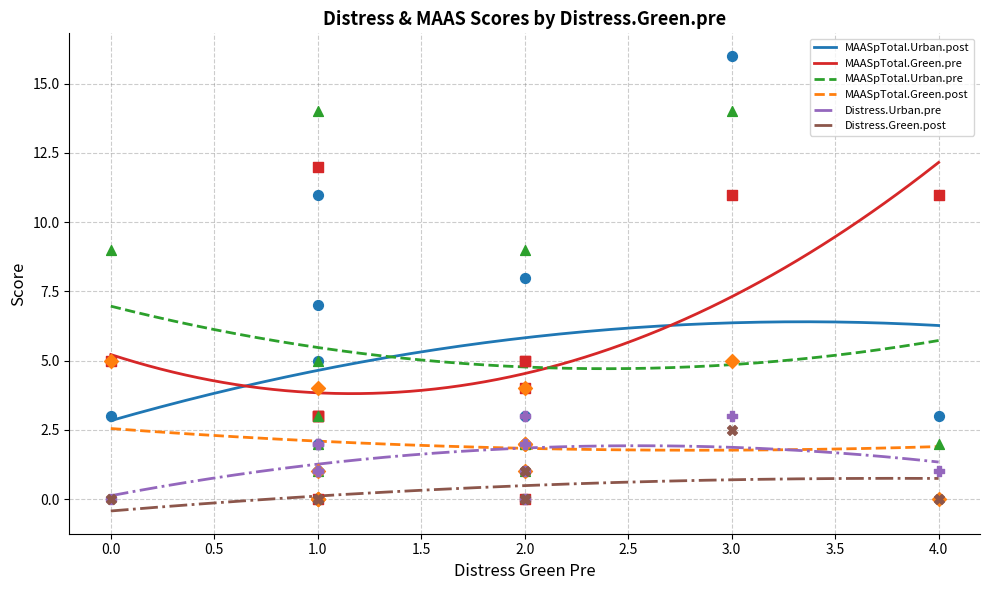

At which category is the sum across all series the highest?

3